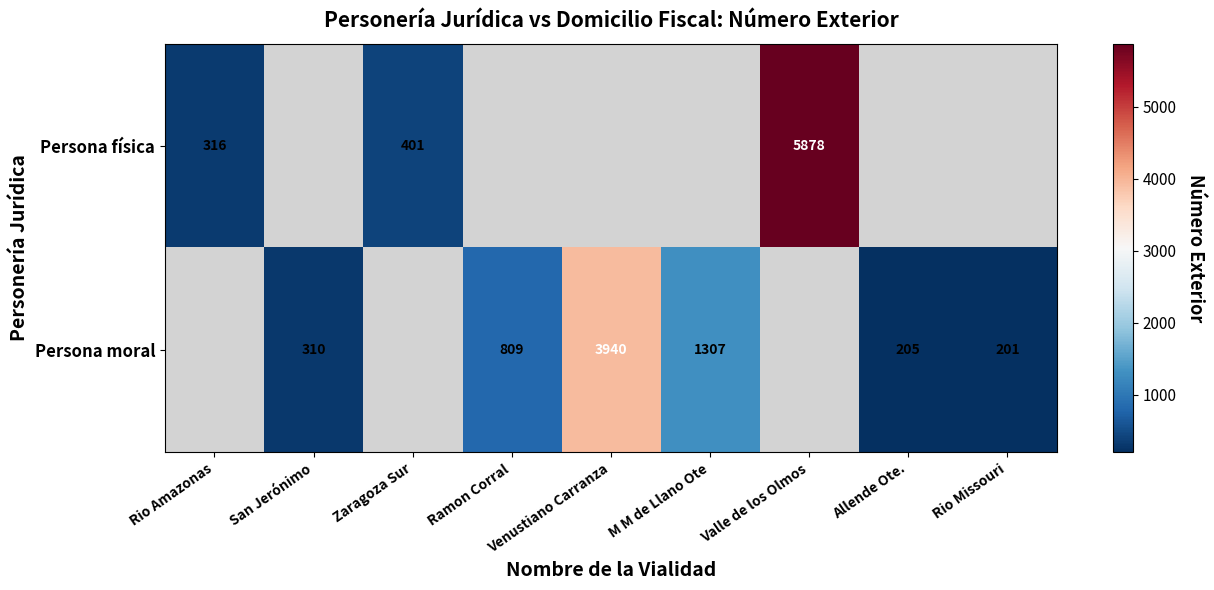

The Persona moral series shows 3940 at Venustiano Carranza. True or false?

True